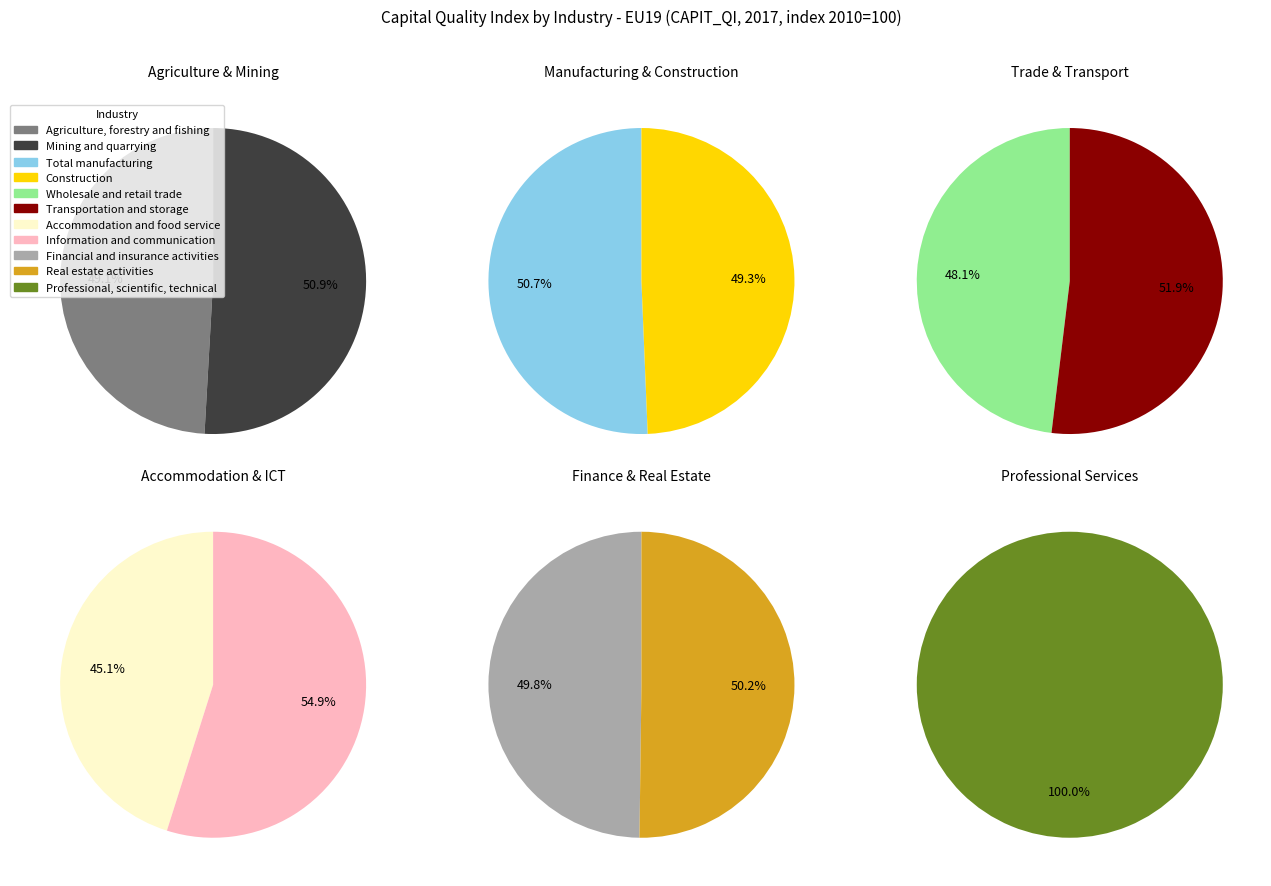

The Financial and insurance activities slice represents 1% of the pie. True or false?

False